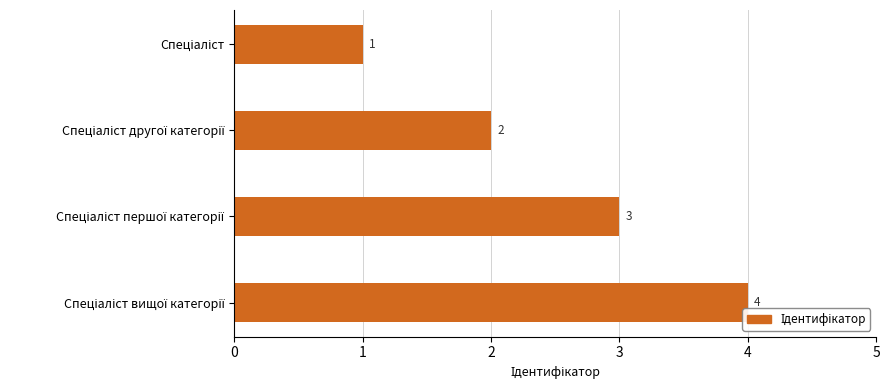

How many values are between 2 and 4?

3